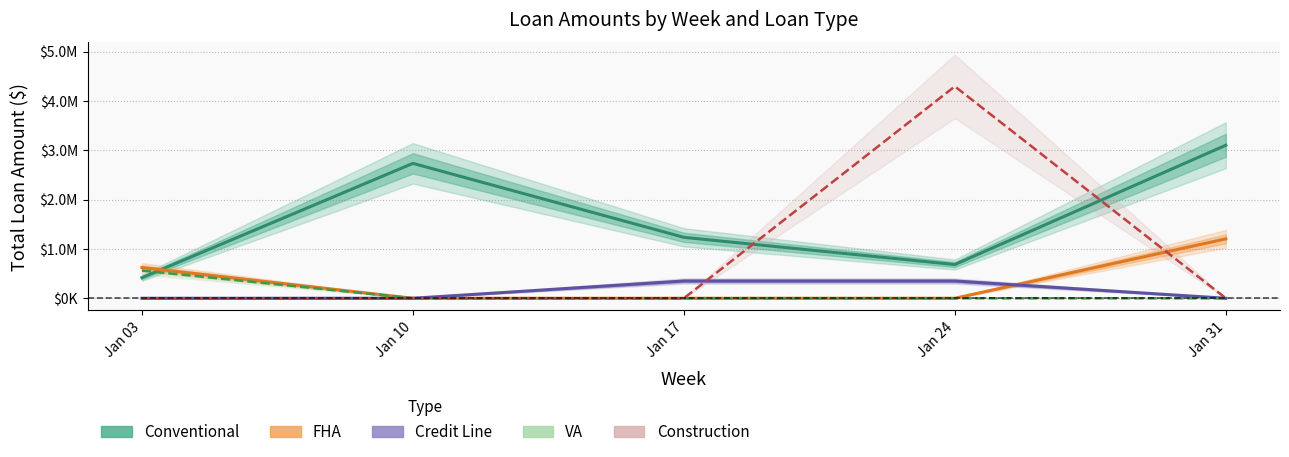

How many values in the VA series exceed 0?

1